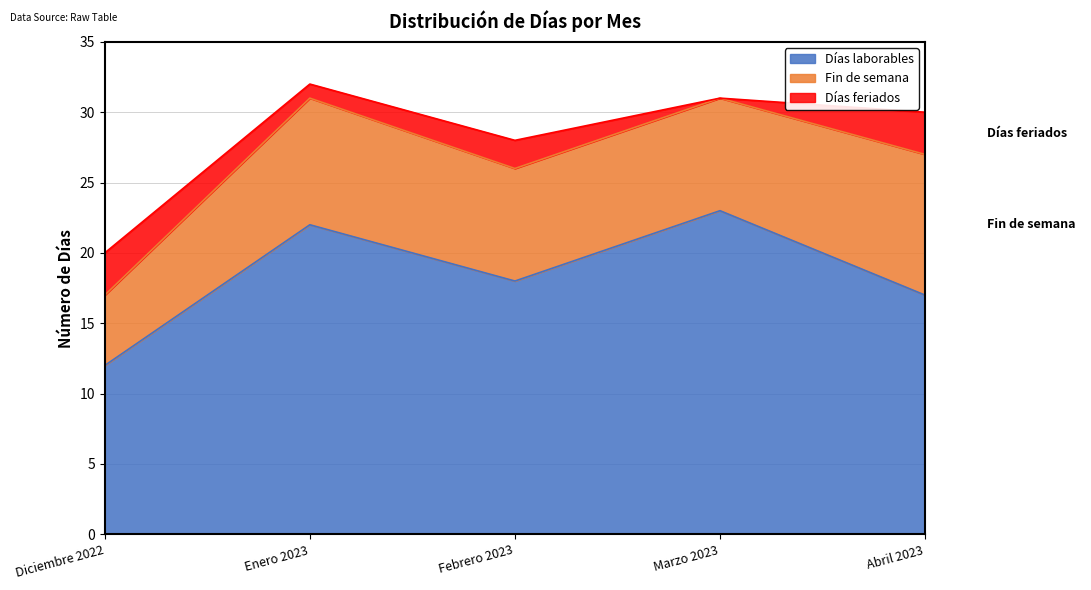

Count the Días feriados values in the range 1 to 3.

4